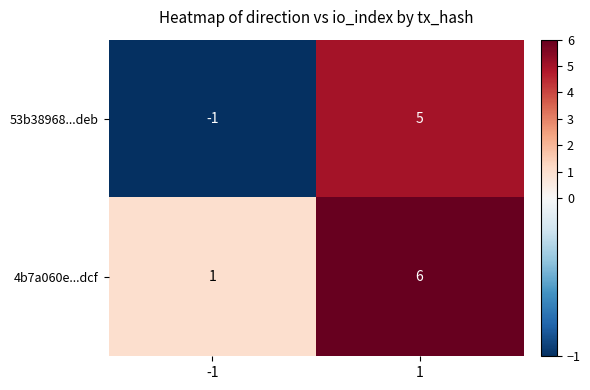

The value of 53b38968...deb at 1 is 5. True or false?

True